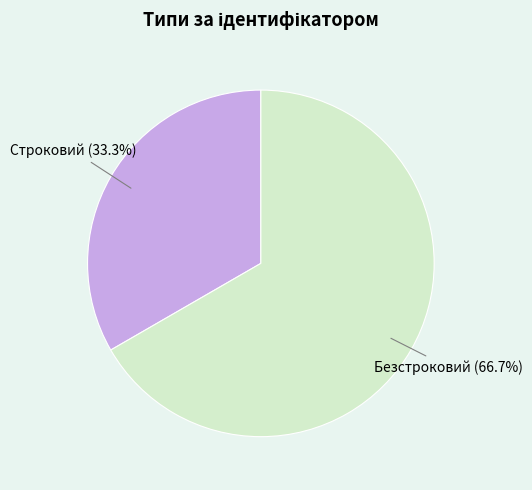

Is there any slice that represents more than half of the pie?

Yes